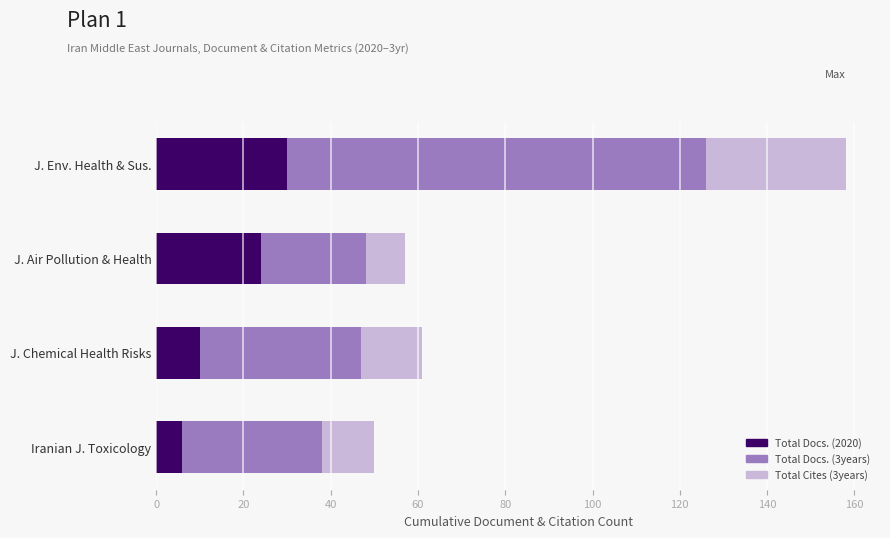

At which category is the sum across all series the highest?

J. Env. Health & Sus.